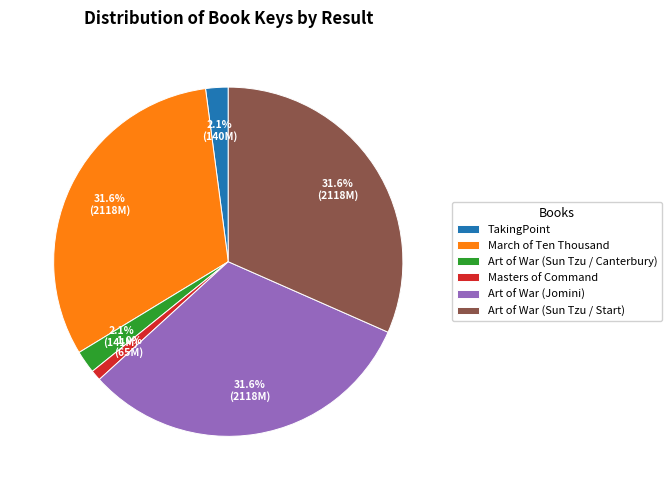

Do March of Ten Thousand and Art of War (Sun Tzu / Start) together represent more than half of the pie?

Yes